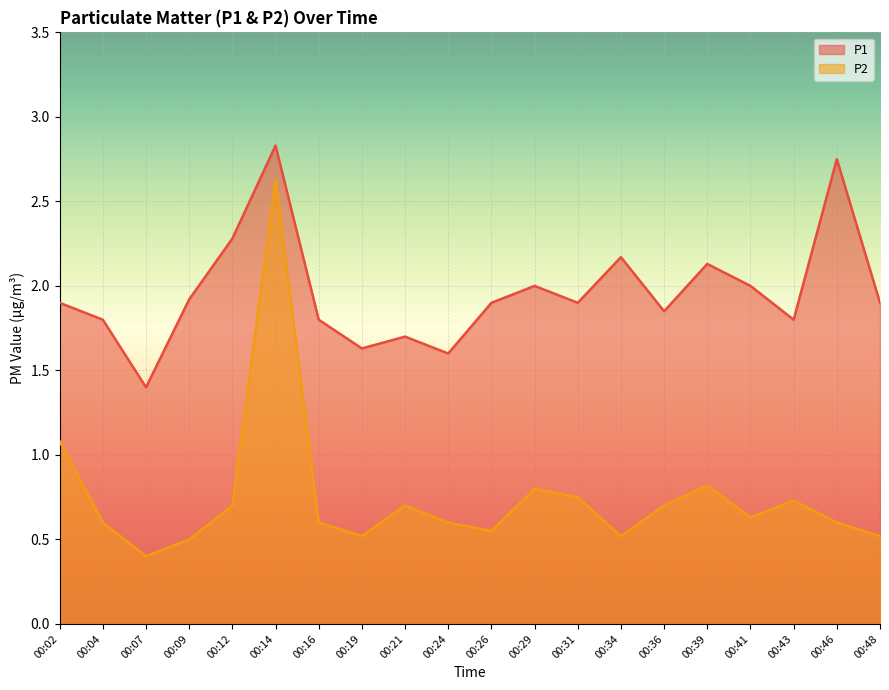

What is the difference between the P2 values at 00:24 and 00:48?

0.1